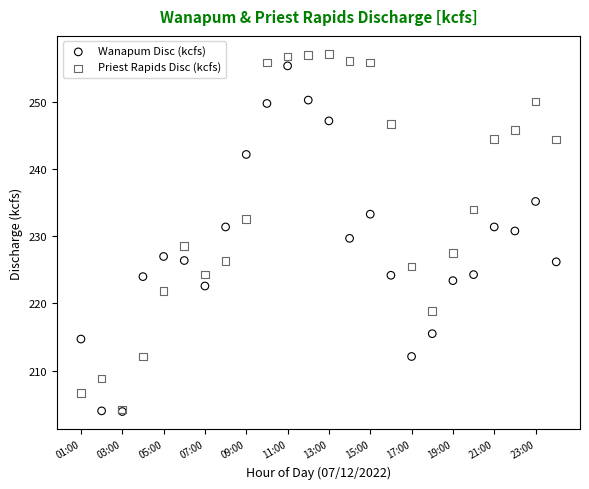

What are all the series names shown in the legend?

Wanapum Disc (kcfs), Priest Rapids Disc (kcfs)